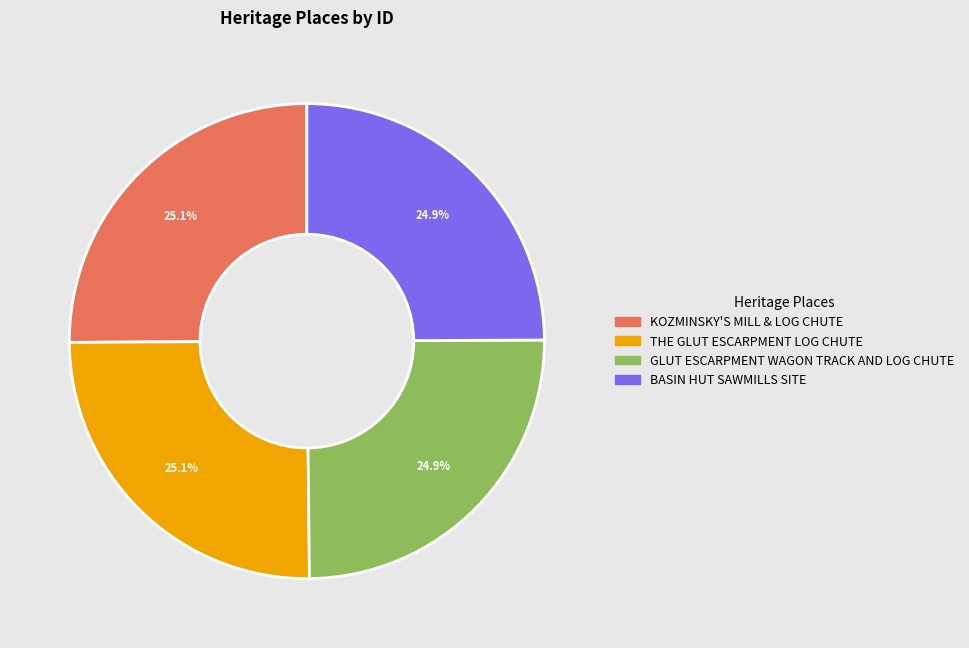

What percentage is the GLUT ESCARPMENT WAGON TRACK AND LOG CHUTE slice, to the nearest percent?

25%